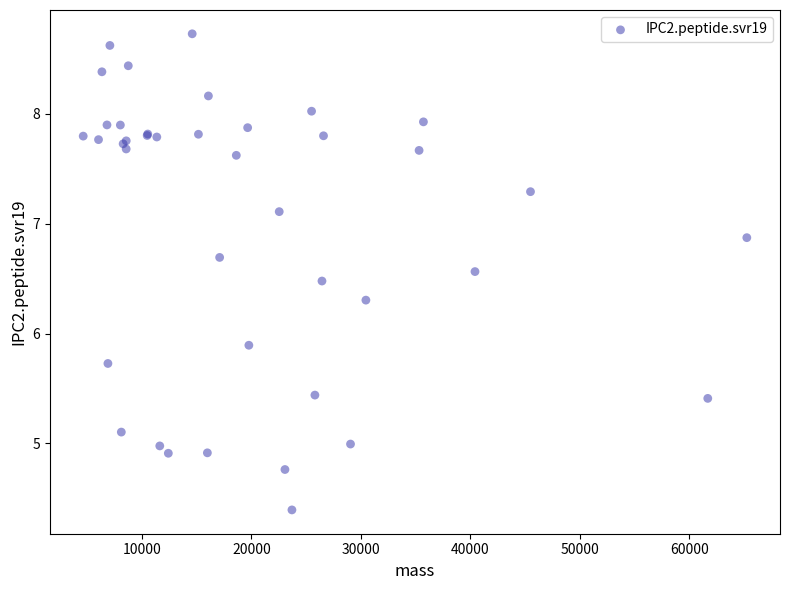

What Y value in the scatter plot is closest to 6?

5.9